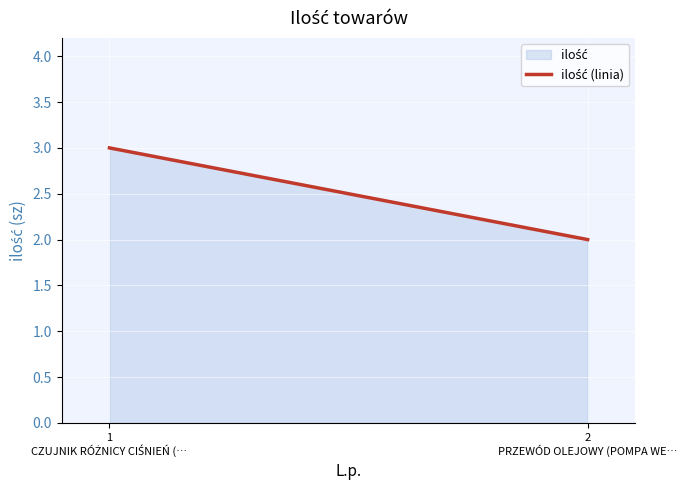

What is the value of the 2nd point from the left?

2